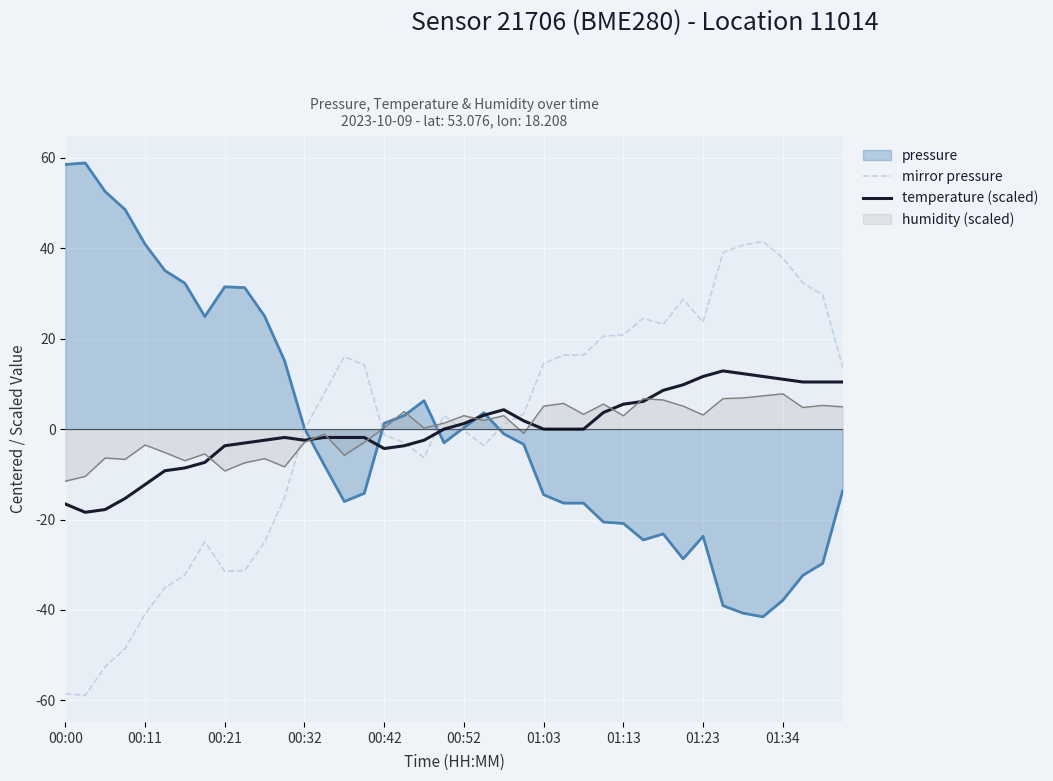

What is the total value across all series at 01:03?

5.1